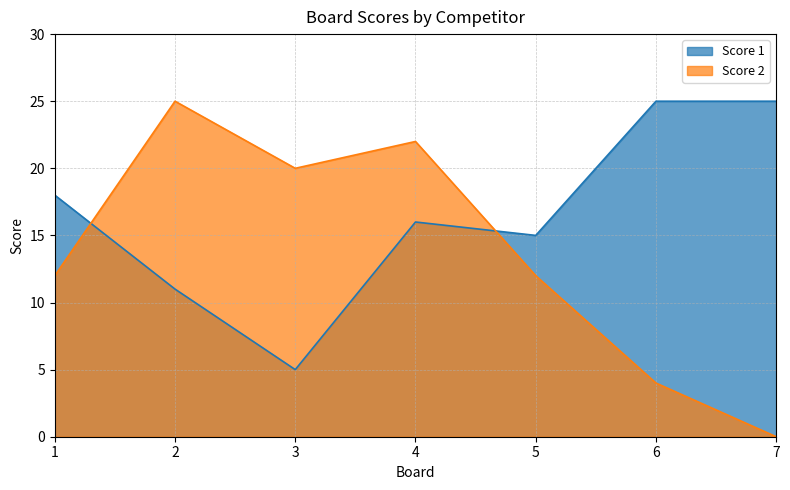

Read the Score 2 value at 6.

4